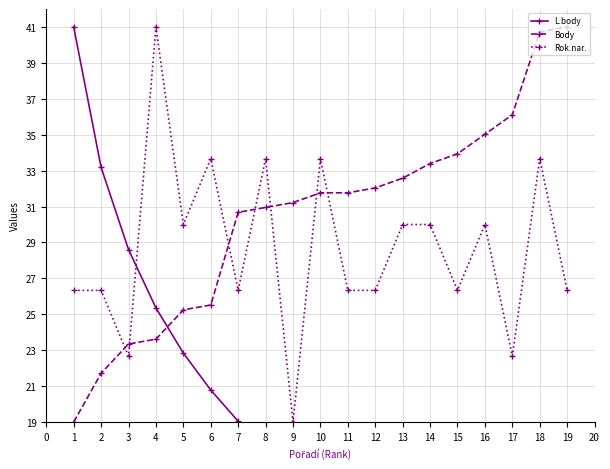

At how many categories does at least one series exceed 8?

19